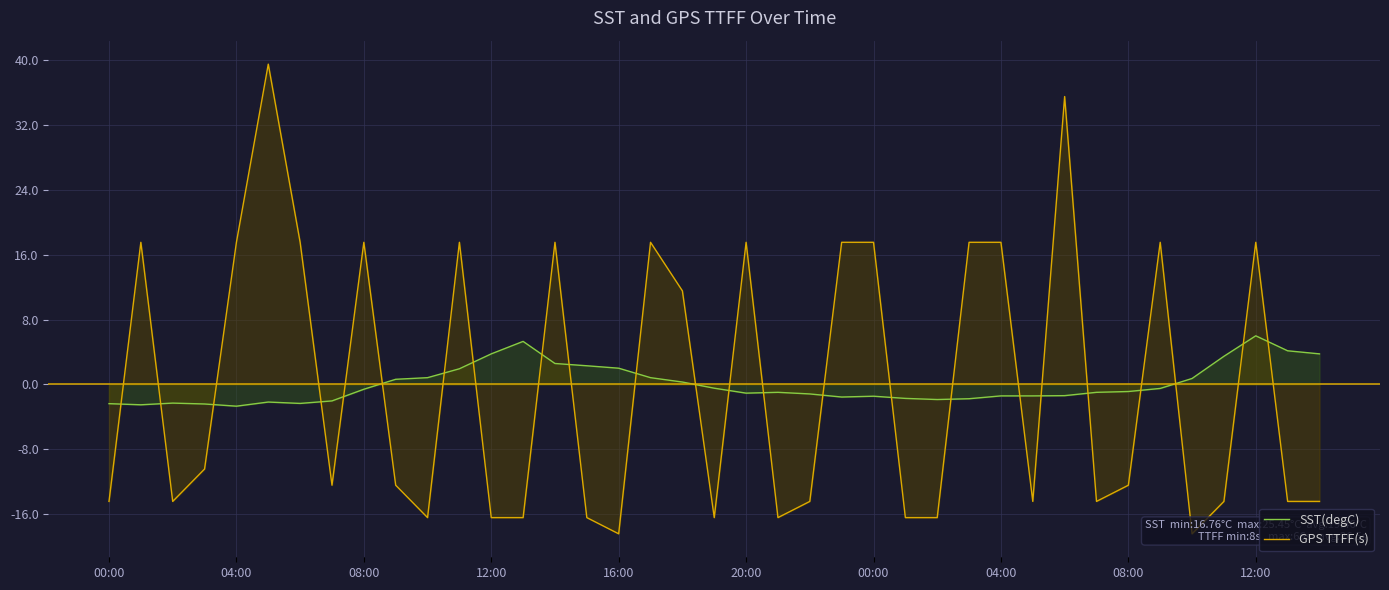

How many distinct data groups are displayed?

2